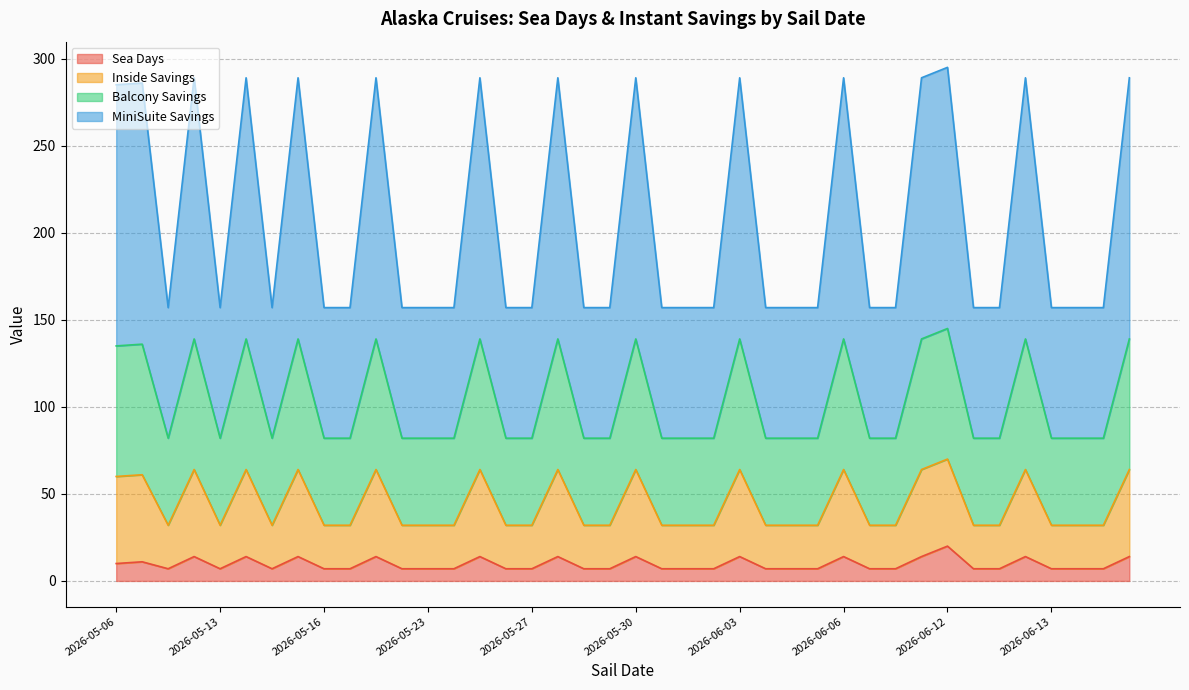

The value of Sea Days at 2026-06-03 is 14. True or false?

True